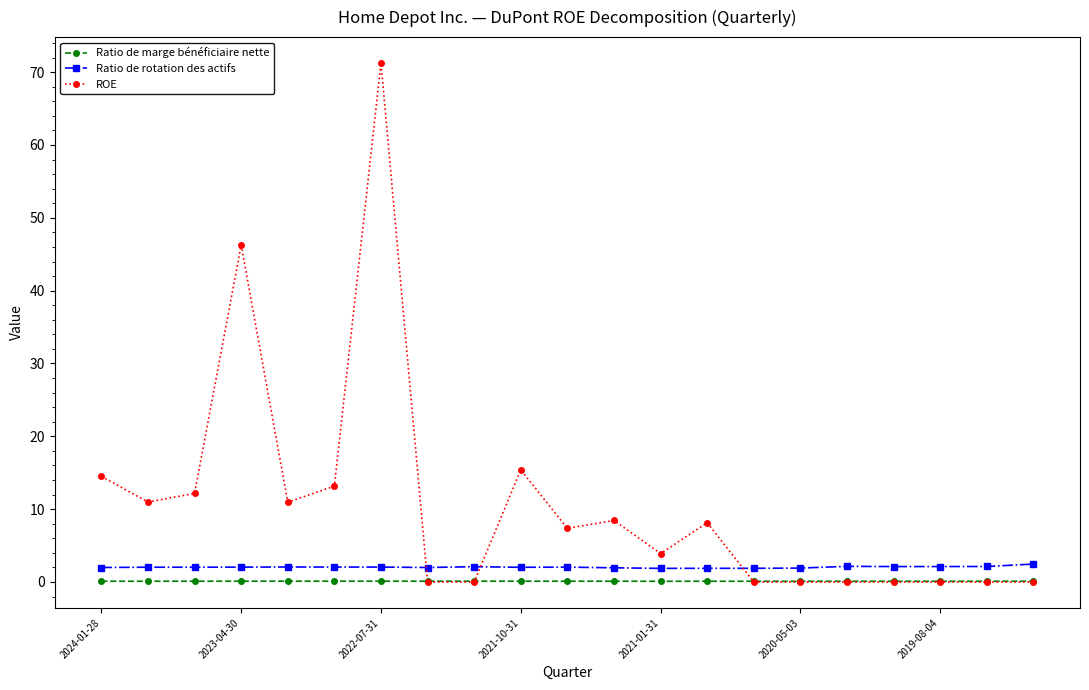

Count the number of data series in this chart.

3